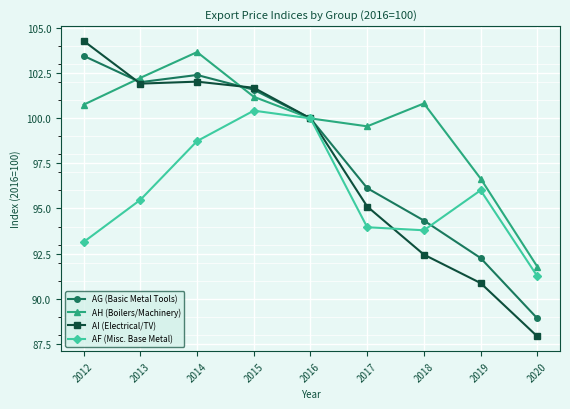

At which label does AF (Misc. Base Metal) reach its minimum?

2020